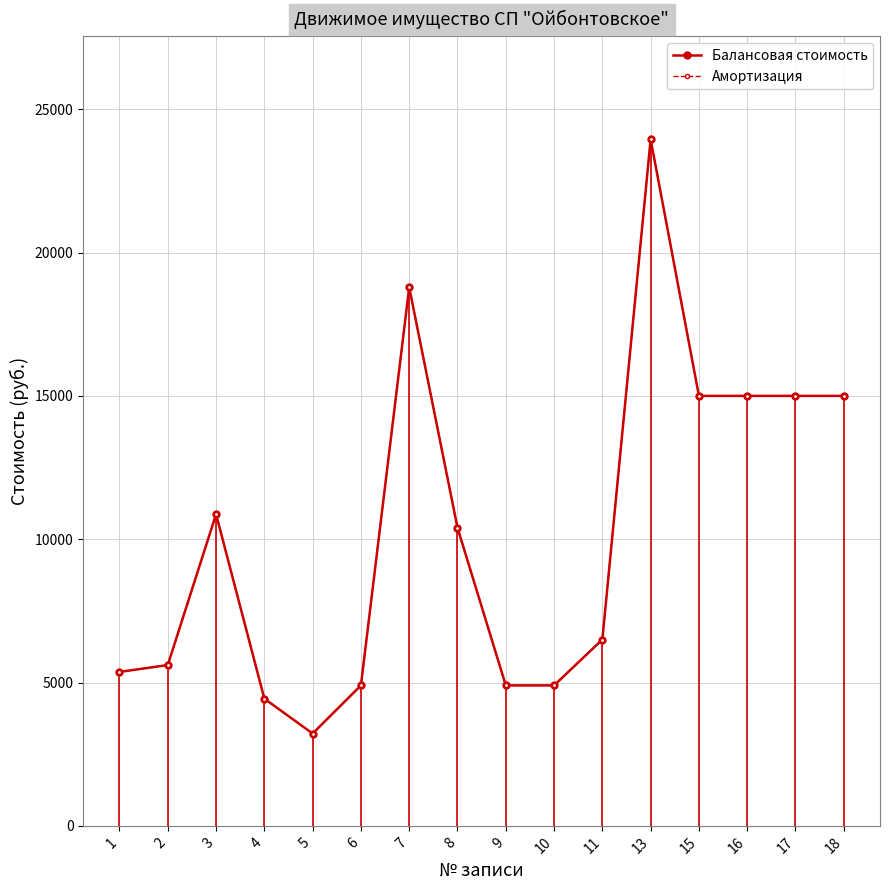

What is the minimum value for Амортизация?

3220.1